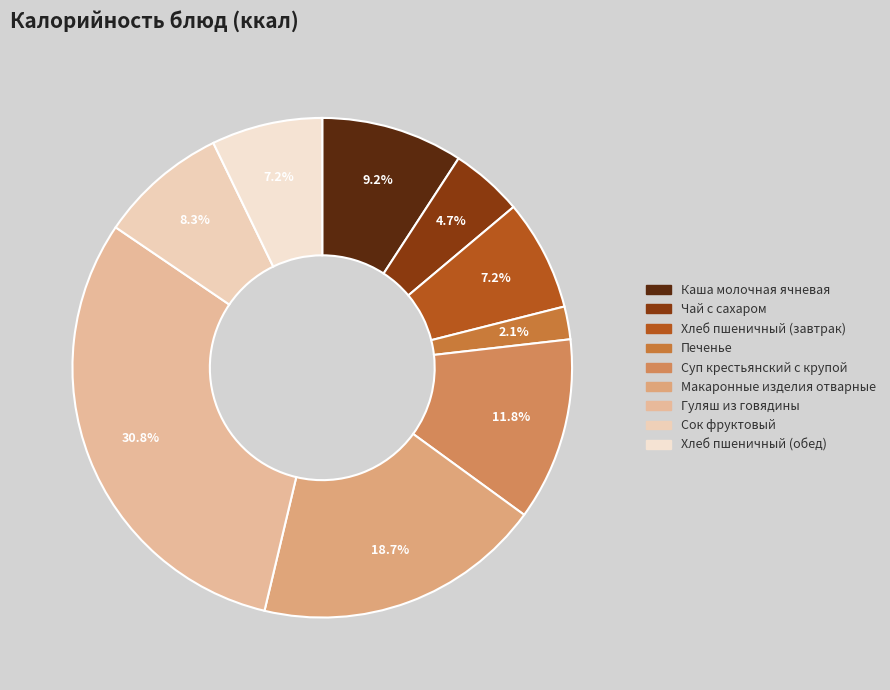

What is the largest slice in the pie chart?

Гуляш из говядины